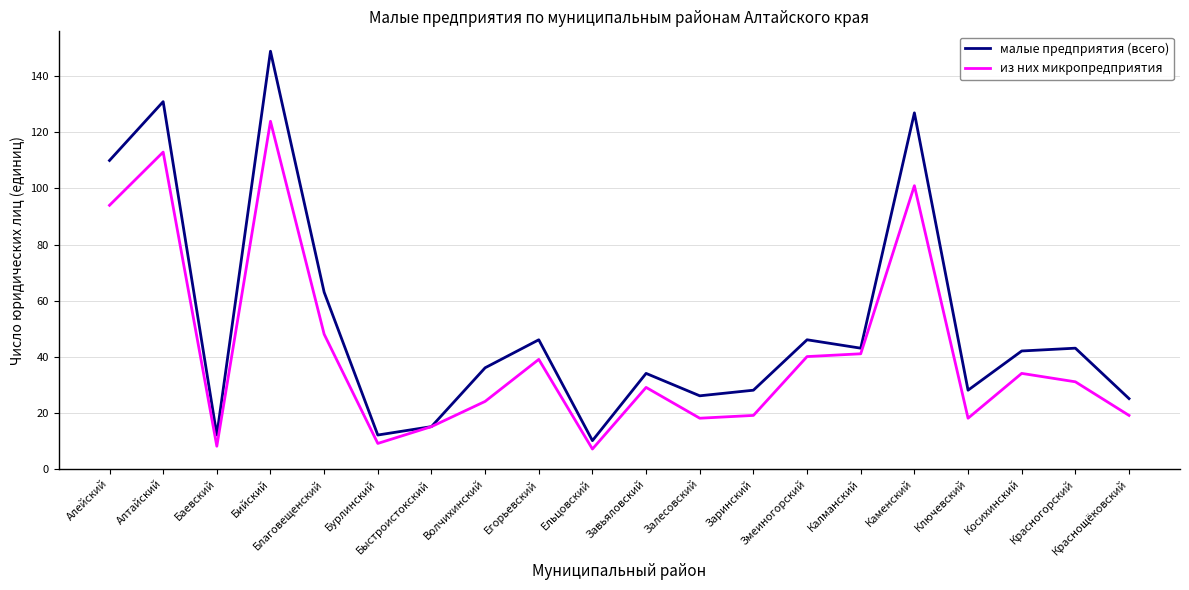

Which series changed the most between Благовещенский and Калманский?

малые предприятия (всего)